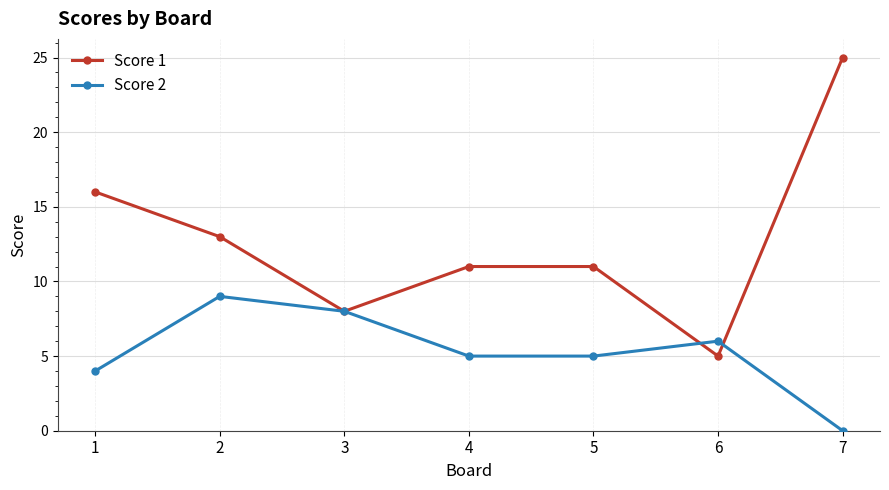

Which series ends up on top after the final intersection of Score 2 and Score 1?

Score 1